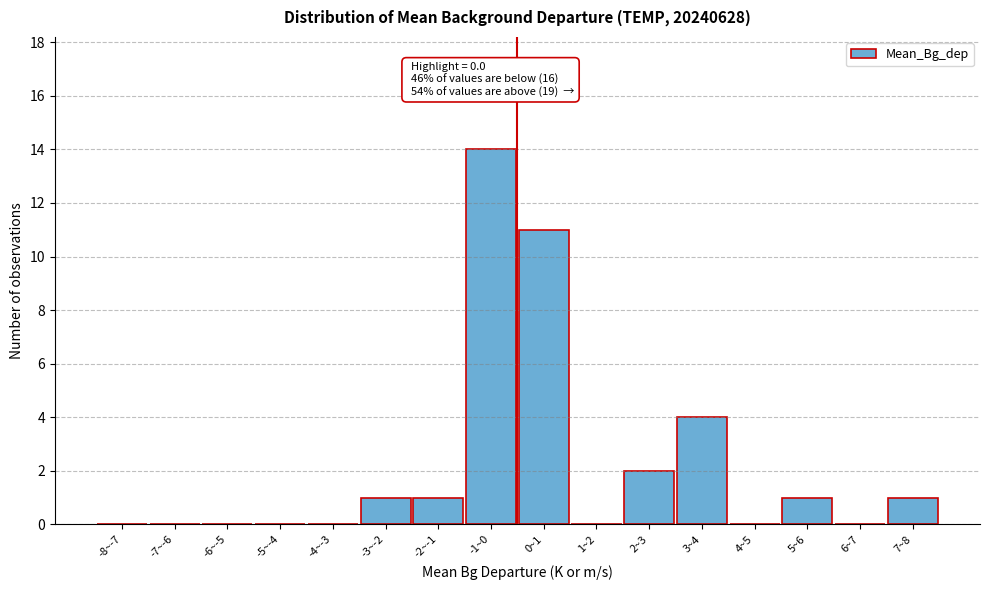

Reading right to left, transcribe all the data shown in this chart.

7~8=1	6~7=0	5~6=1	4~5=0	3~4=4	2~3=2	1~2=0	0~1=11	-1~0=14	-2~-1=1	-3~-2=1	-4~-3=0	-5~-4=0	-6~-5=0	-7~-6=0	-8~-7=0